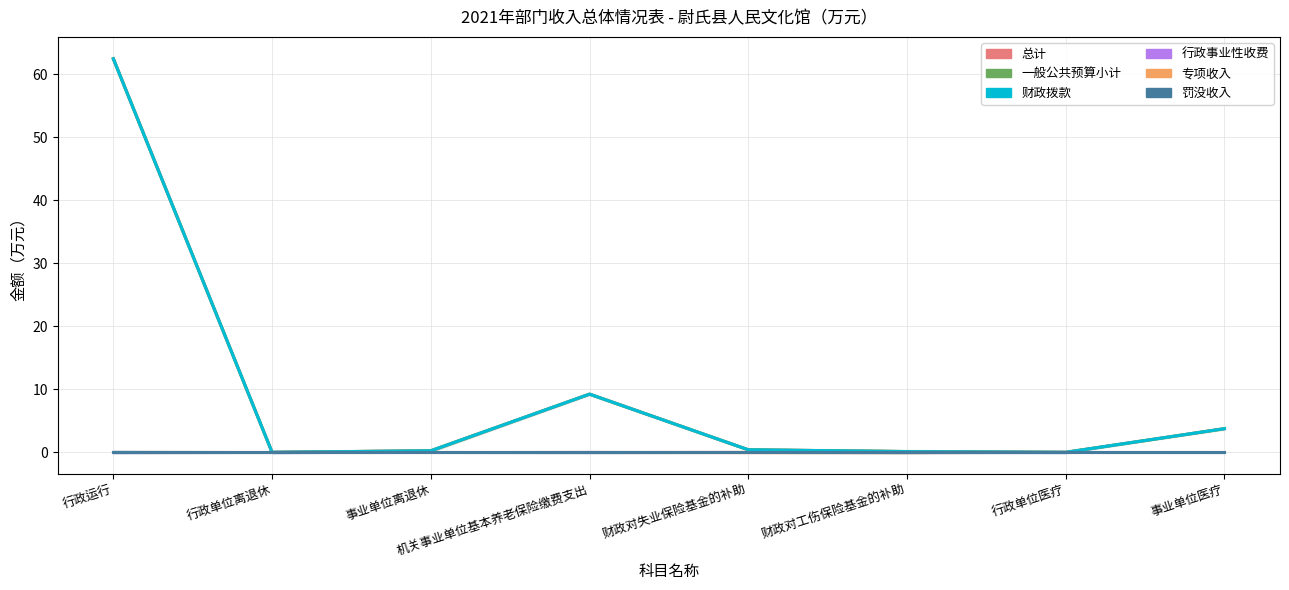

Which series has the widest spread of values?

总计